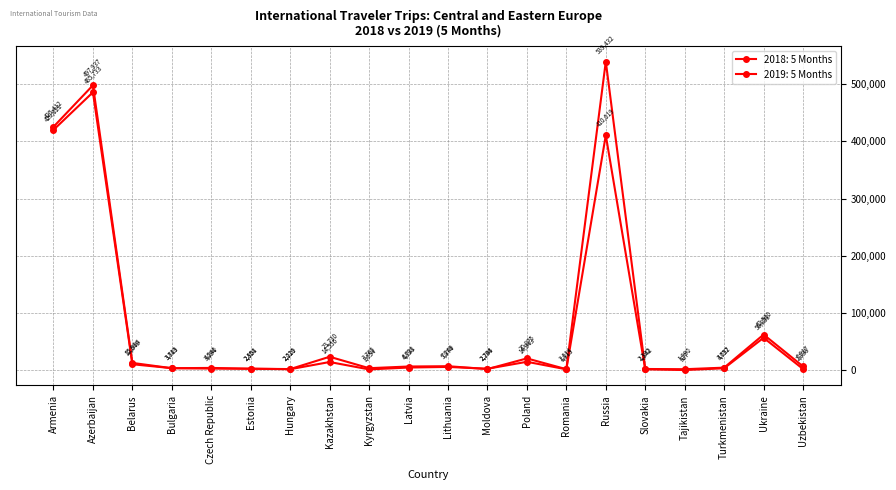

What is the total value across all series at Czech Republic?

7334